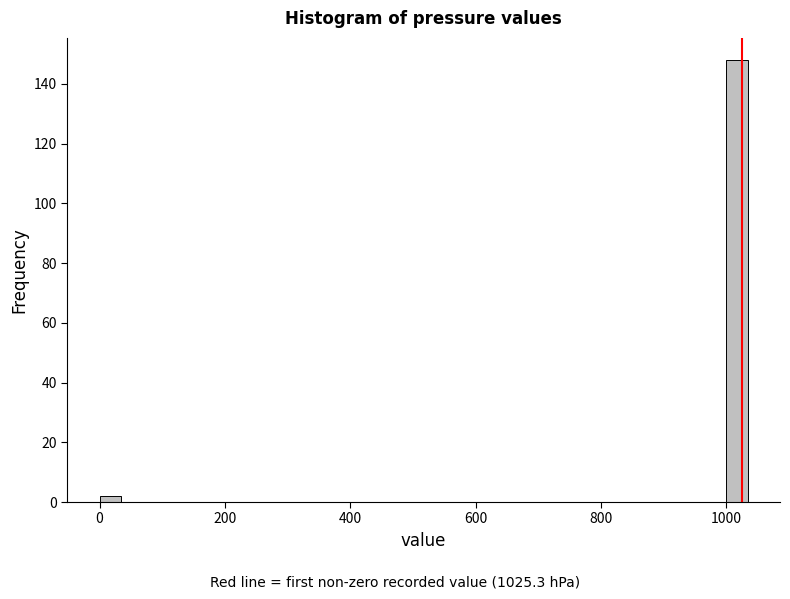

Read against the x-axis, roughly where is the centre of the tallest bar?

1020